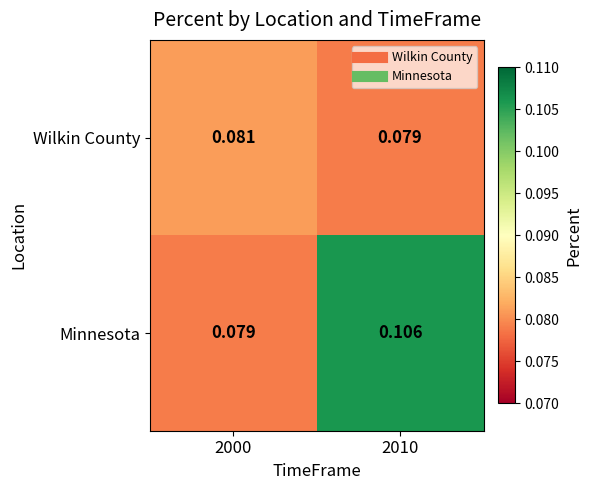

List the series in order of their peak value, lowest first.

Wilkin County, Minnesota